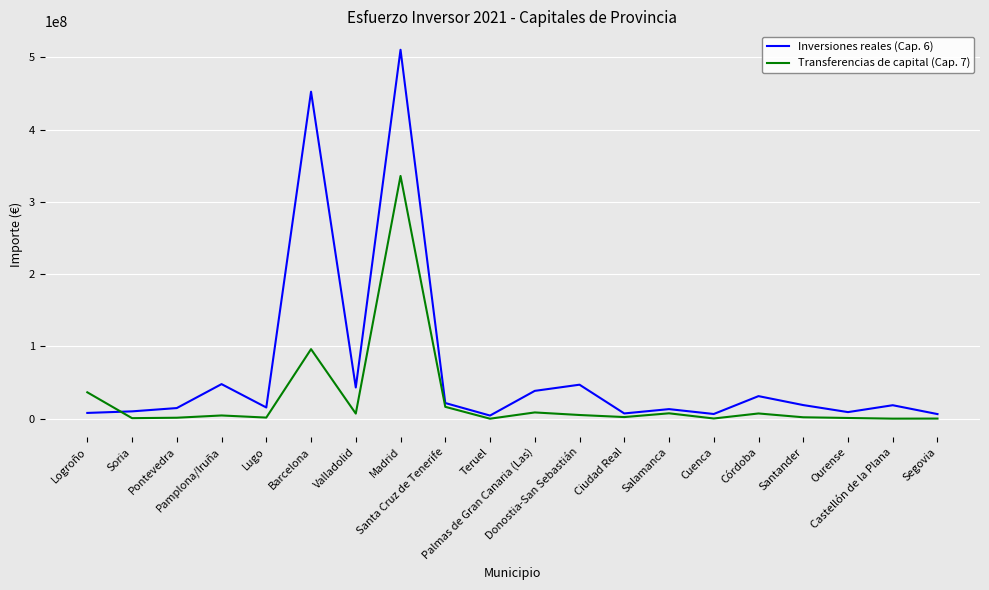

Does the chart have visible grid lines?

Yes